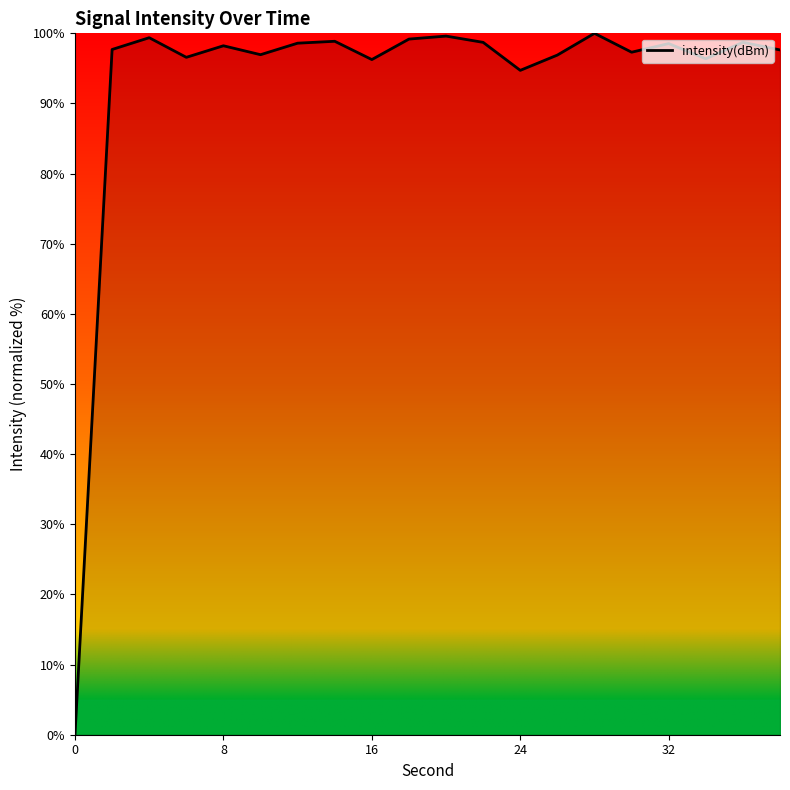

What is the maximum value shown in the chart?

100.0